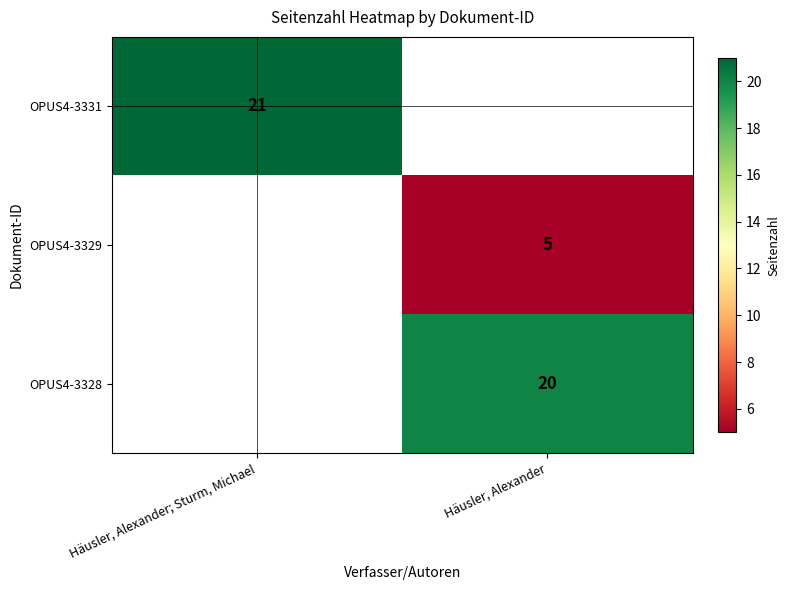

Is the value of OPUS4-3328 at Häusler, Alexander greater than the value of OPUS4-3331 at Häusler, Alexander; Sturm, Michael?

No